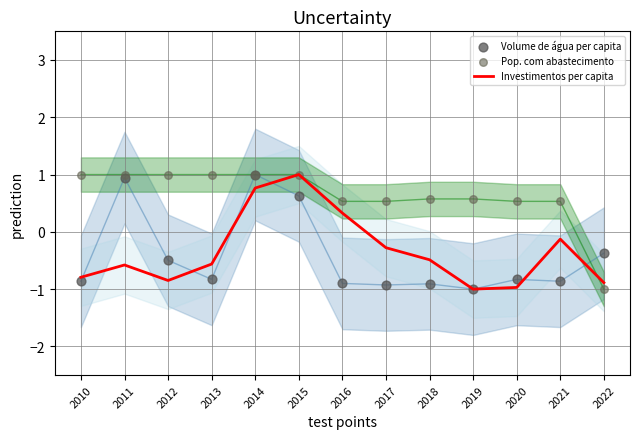

At which category is the sum across all series the highest?

2014